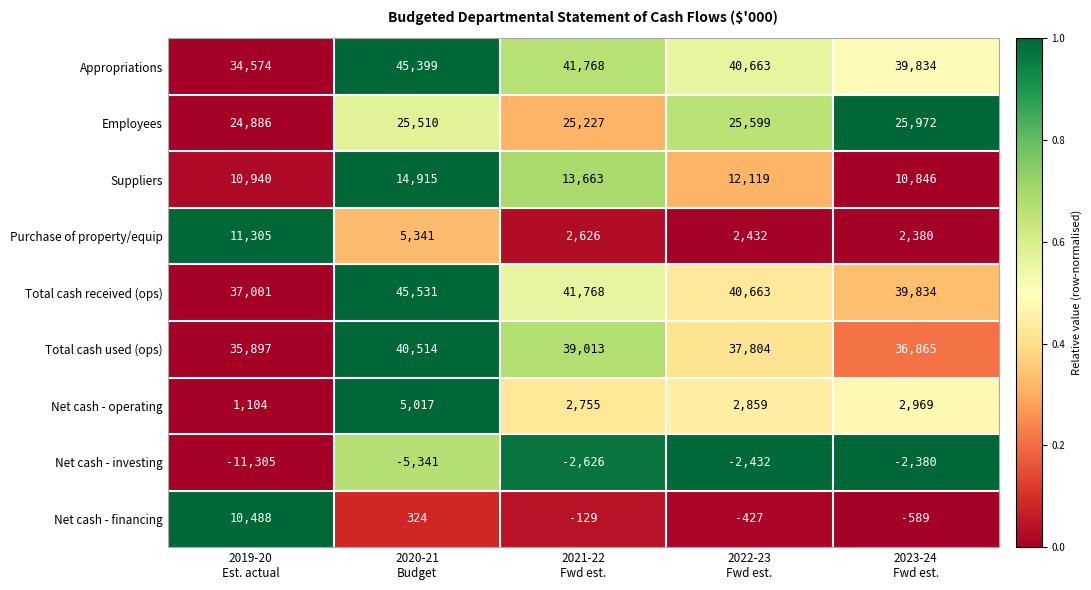

Which series has the largest total across all categories?

Total cash received (ops)